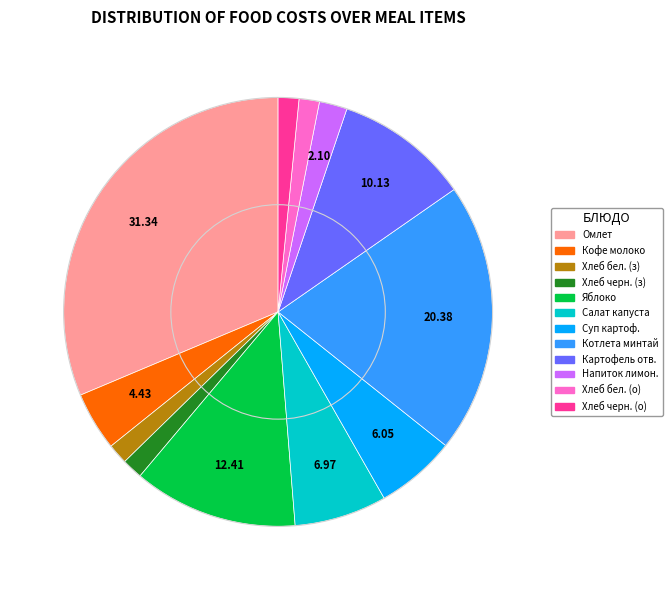

Does any single category account for the majority?

No